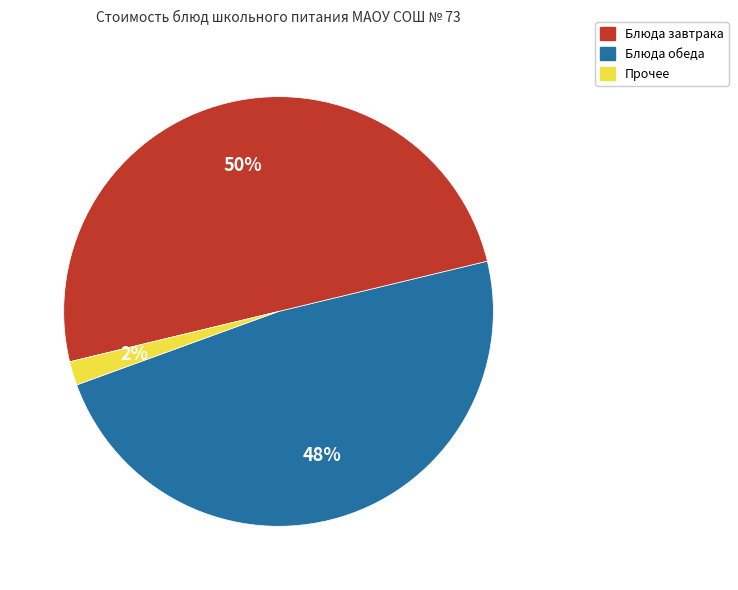

To the nearest percent, what is the difference between the largest and smallest slice percentages?

48%